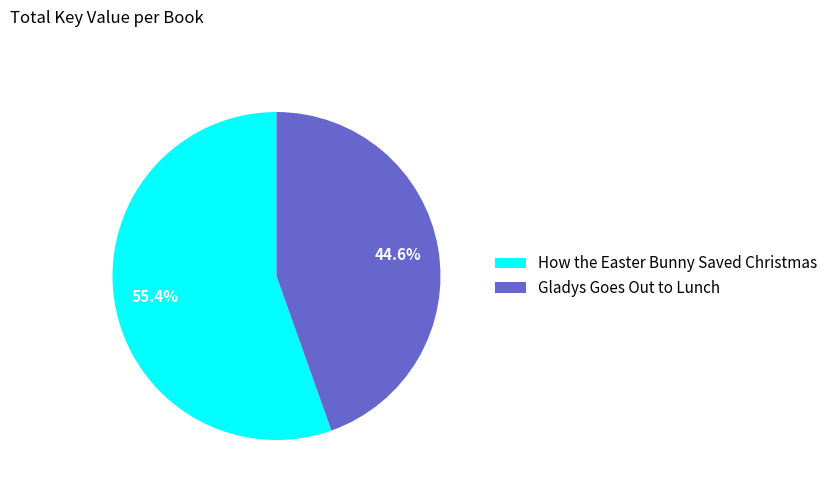

Is there a majority slice in this chart?

Yes